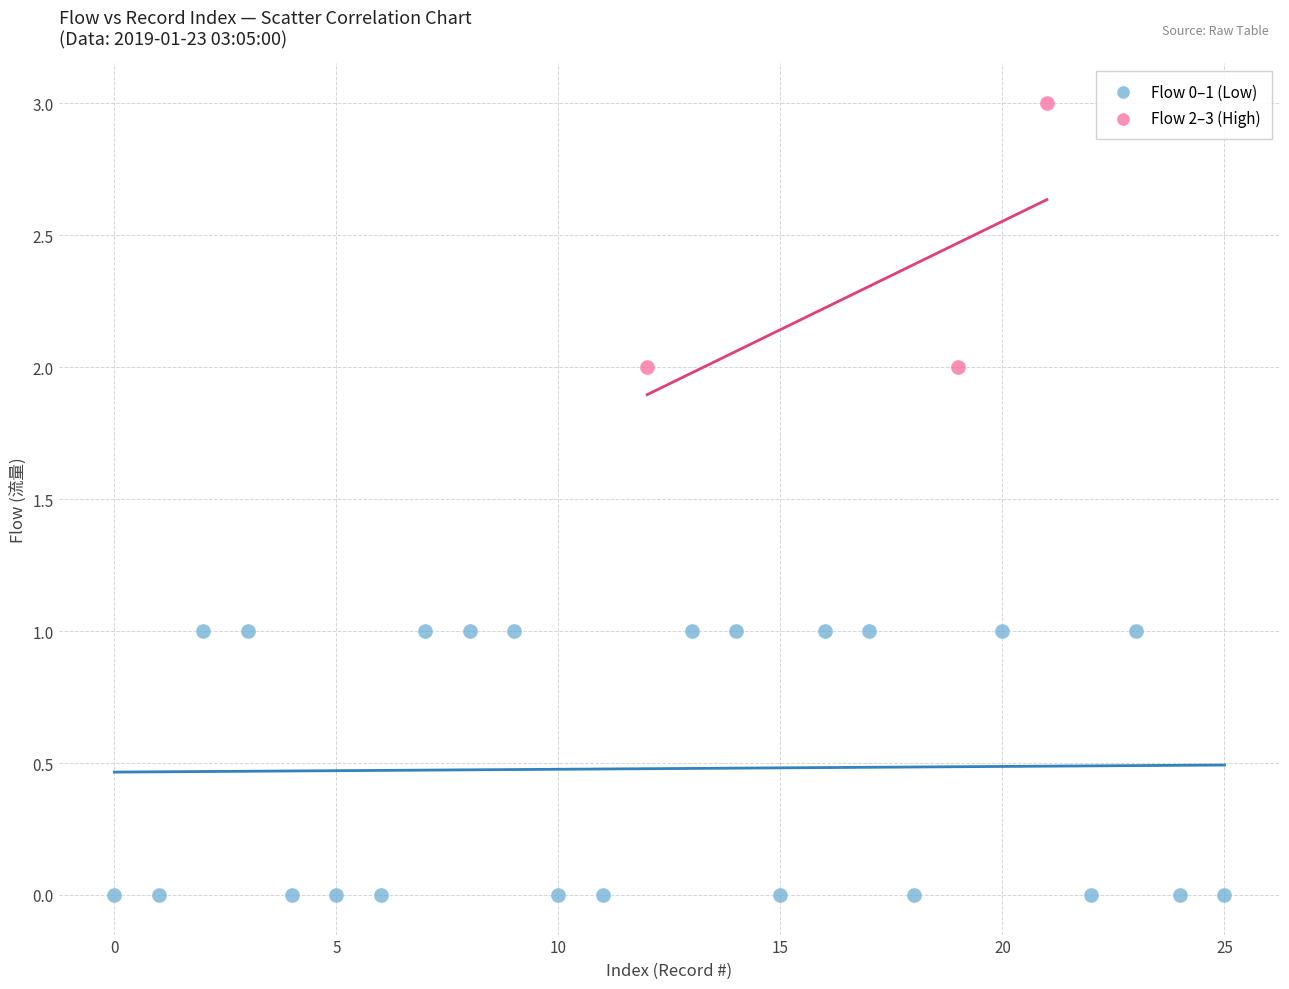

Which series reaches the minimum Y coordinate?

Flow 0–1 (Low)